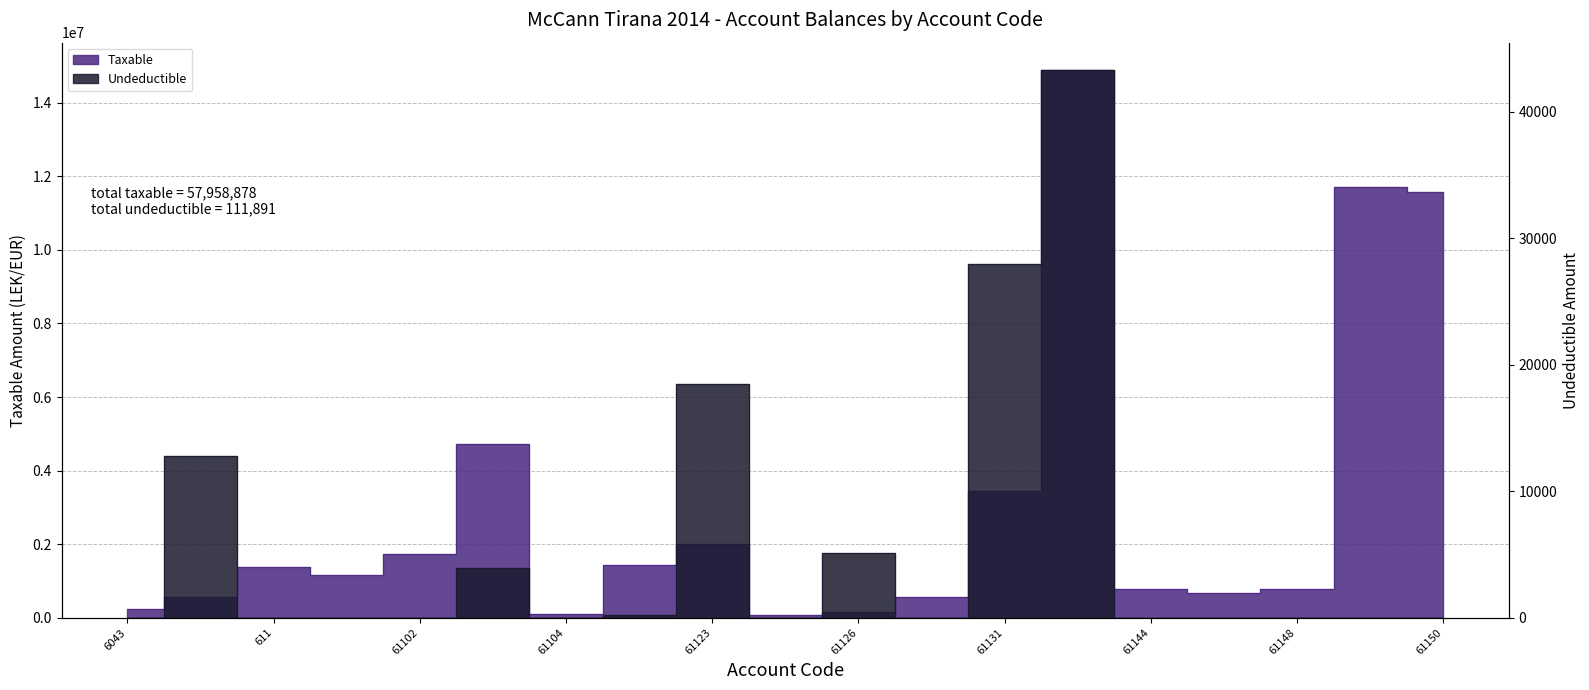

How many distinct data groups are displayed?

2